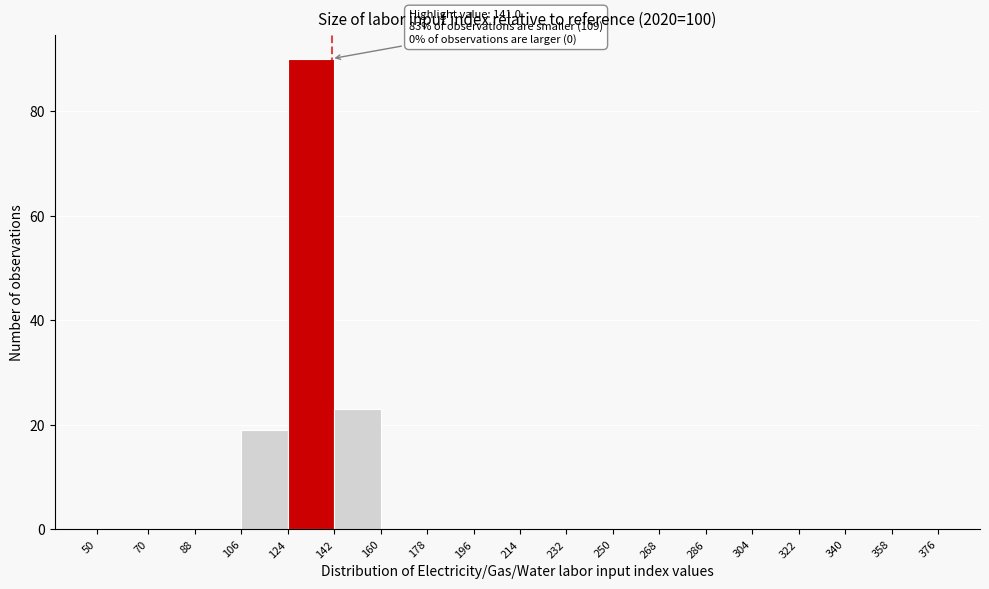

Which range on the x-axis has the tallest bar?

124 to 142